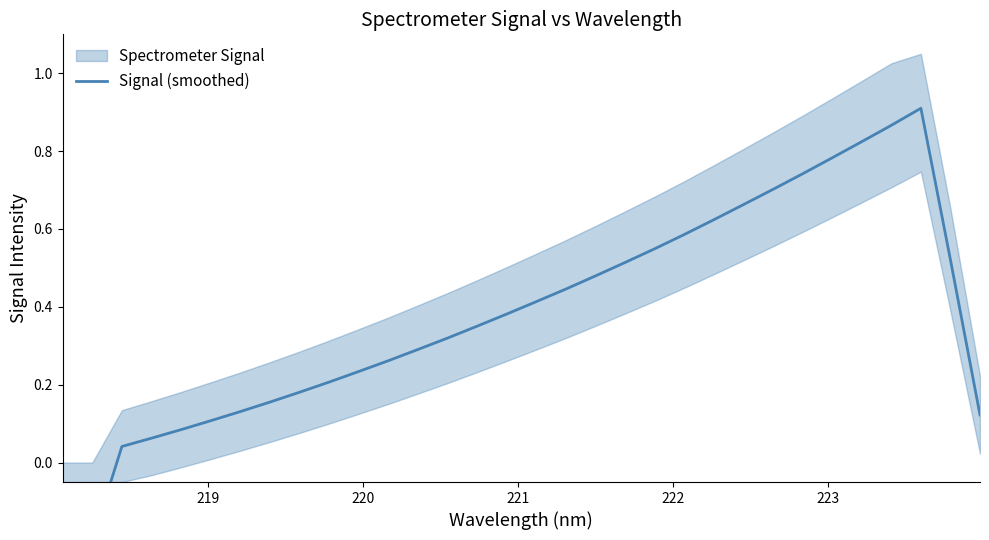

What is the maximum value shown in the chart?

0.9